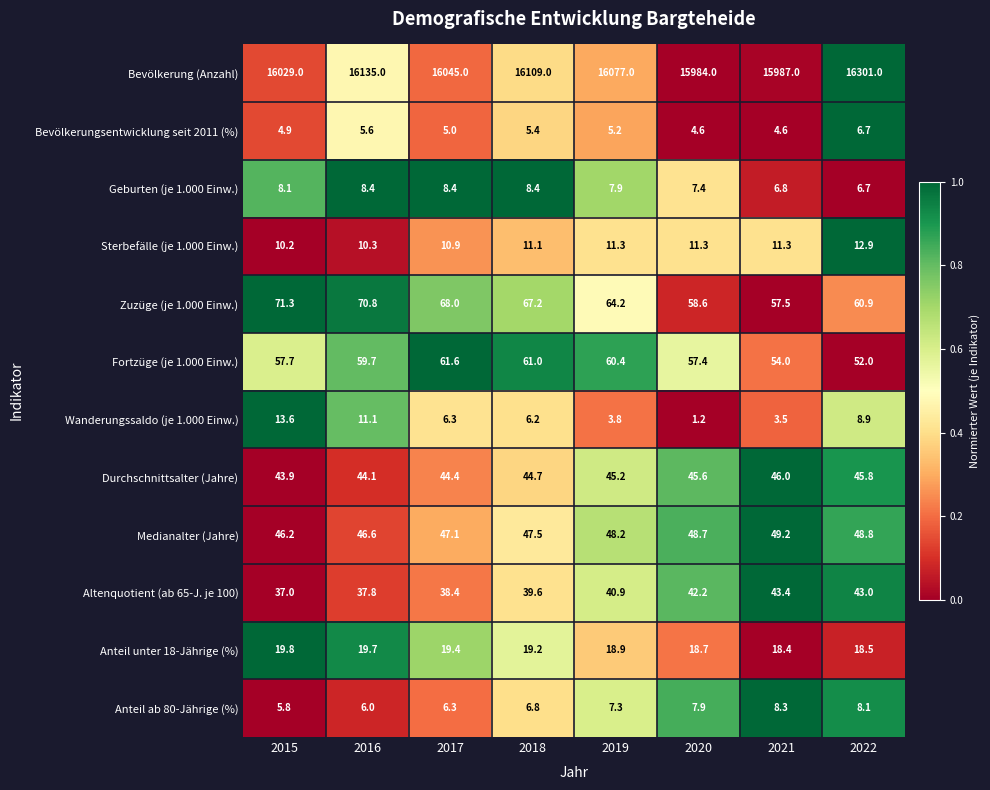

What is the average value of the Medianalter (Jahre) series?

47.8